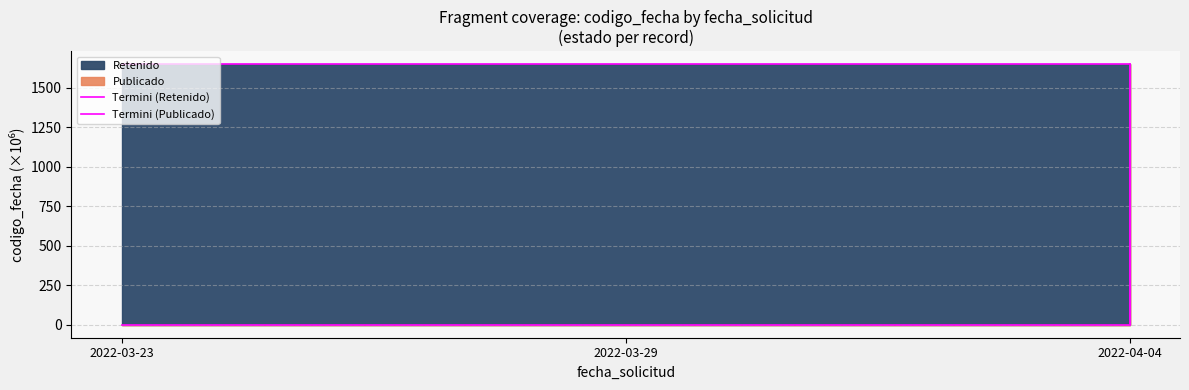

What is the average value of the Termini (Retenido) series?

1099.1